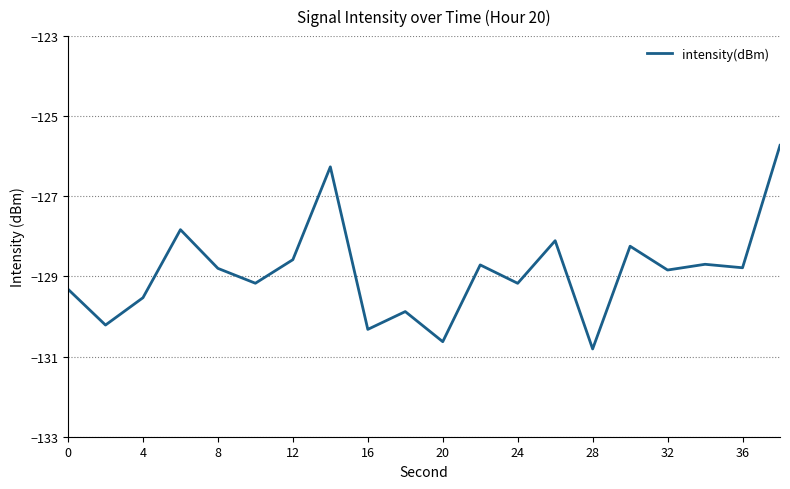

How many lines are shown in the chart?

1